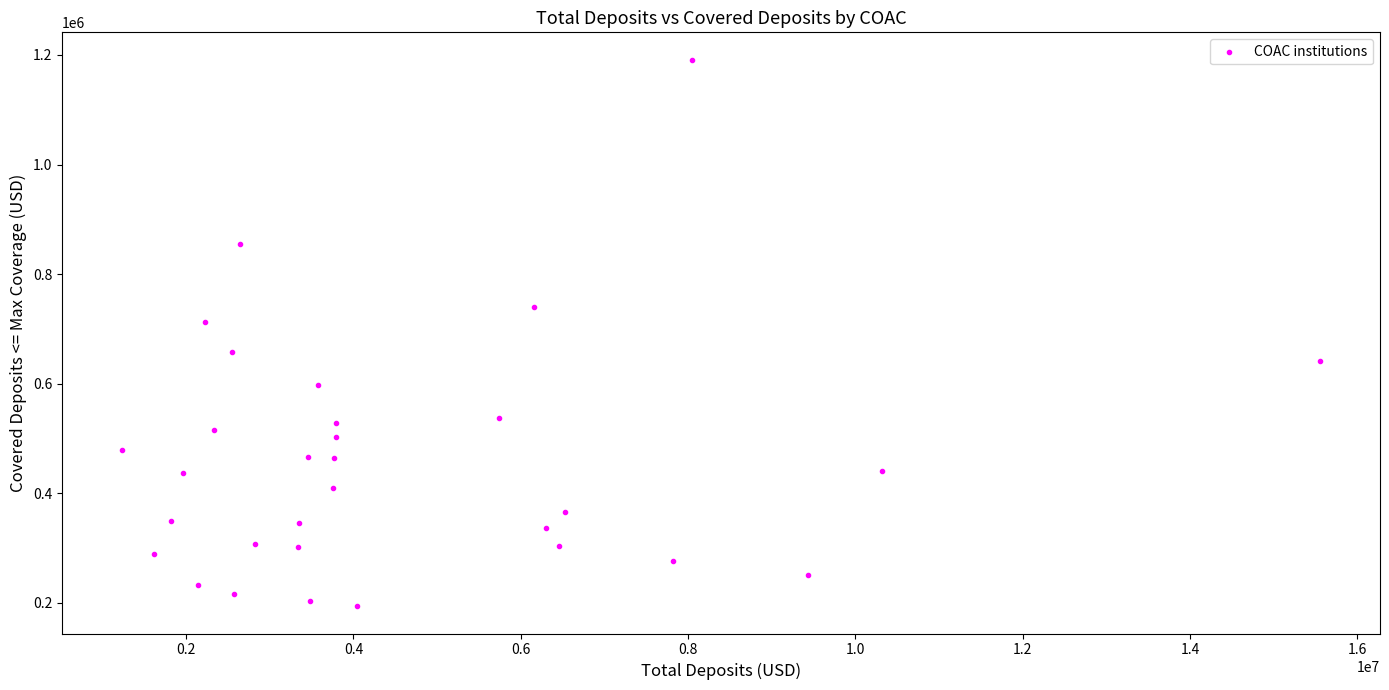

What is the range of Y values (max minus min)?

997764.5